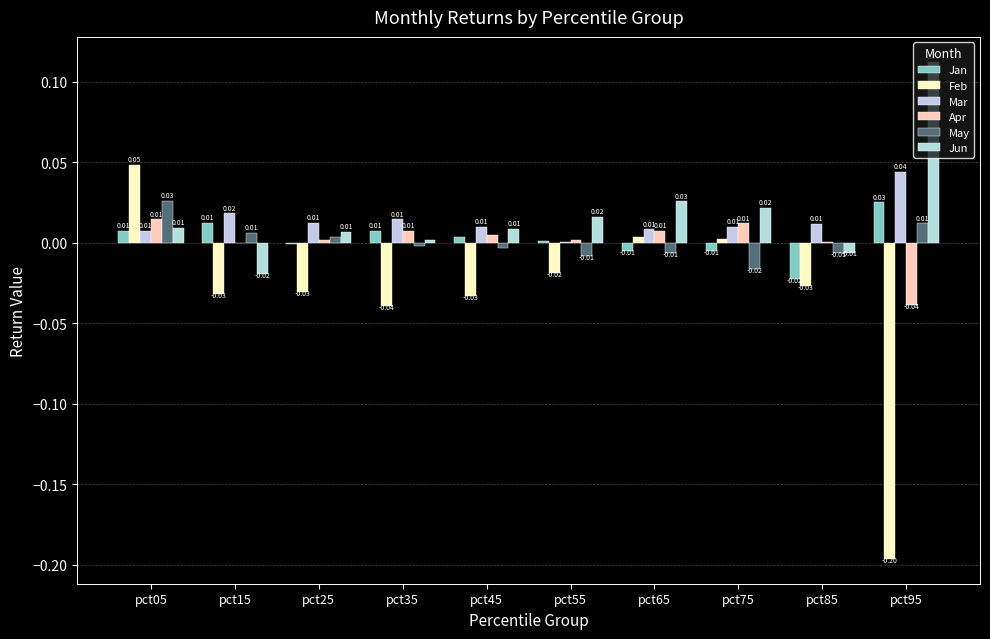

Between pct65 and pct95, which series saw the biggest shift?

Feb